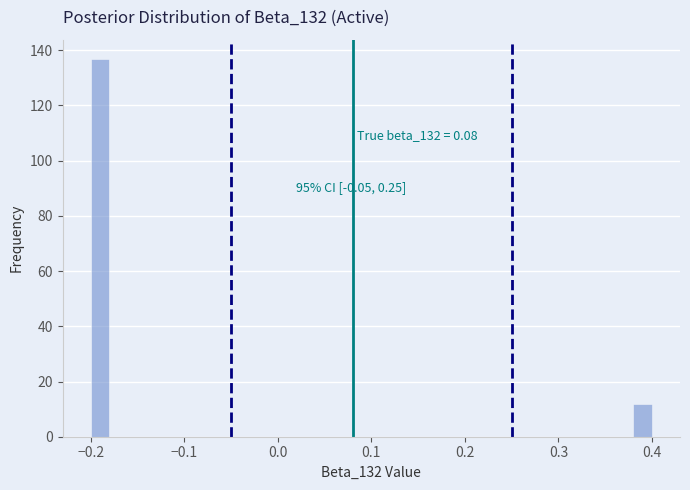

Around what value on the x-axis is the tallest bar? Give the approximate position of its centre, as read against the axis.

-0.19